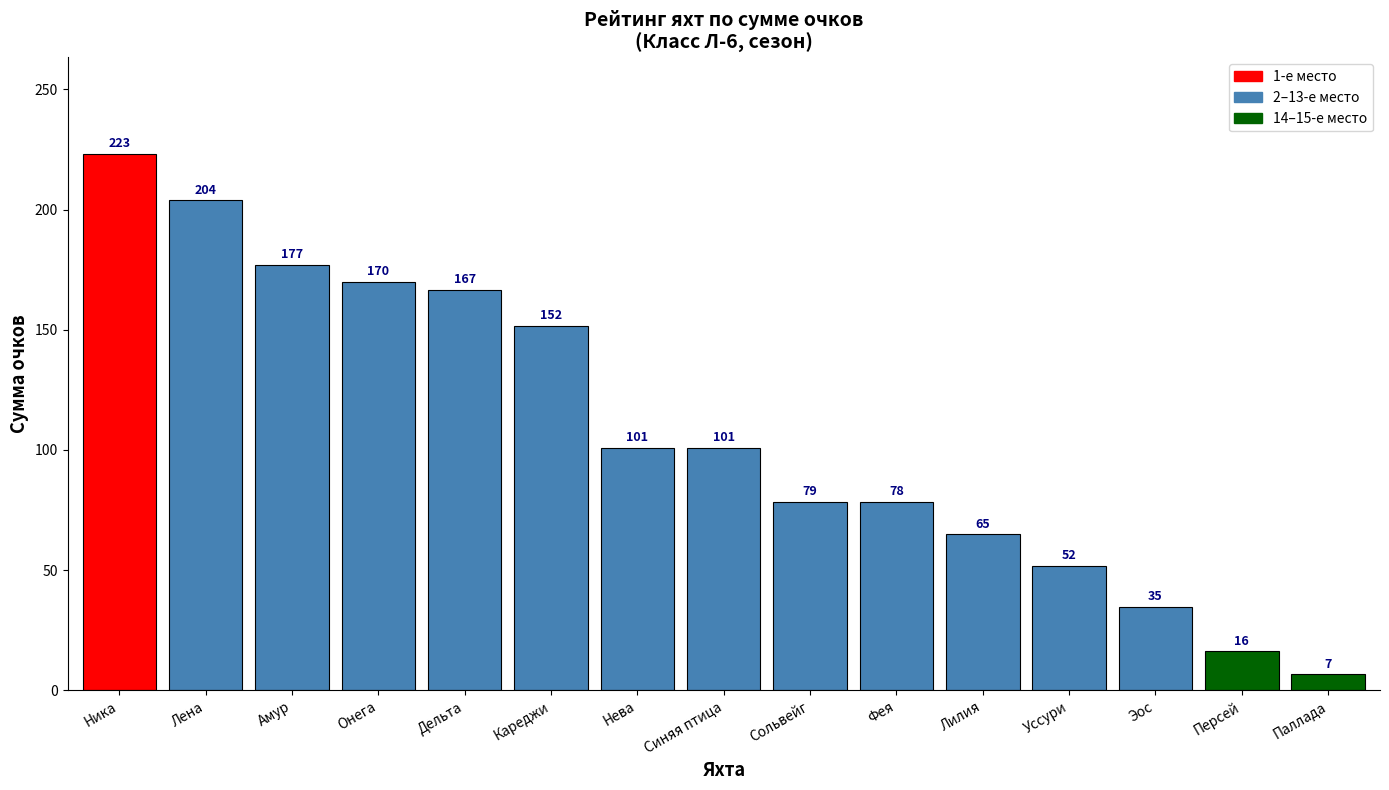

Are the bars grouped side by side (vs. stacked)?

No